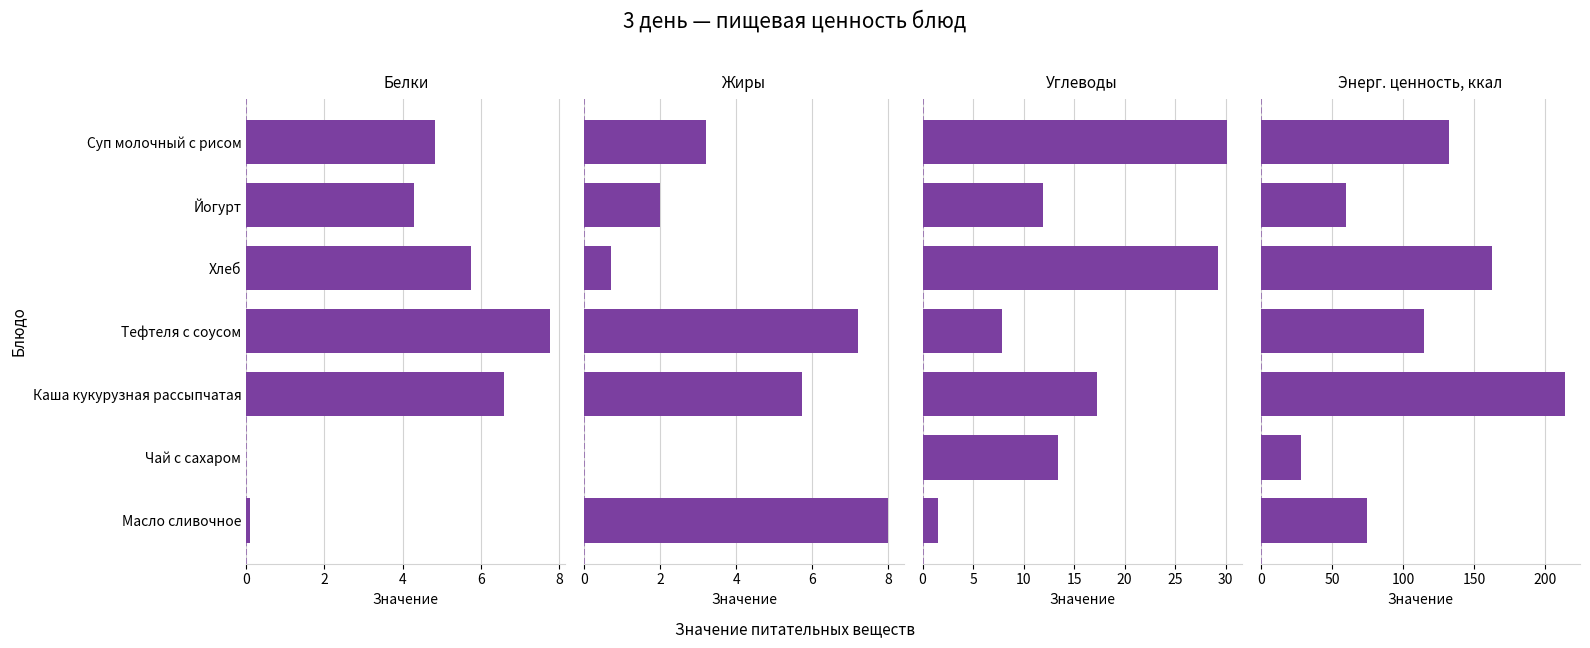

Rank the series by their maximum value, from lowest to highest.

Белки, Жиры, Углеводы, Энерг. ценность, ккал